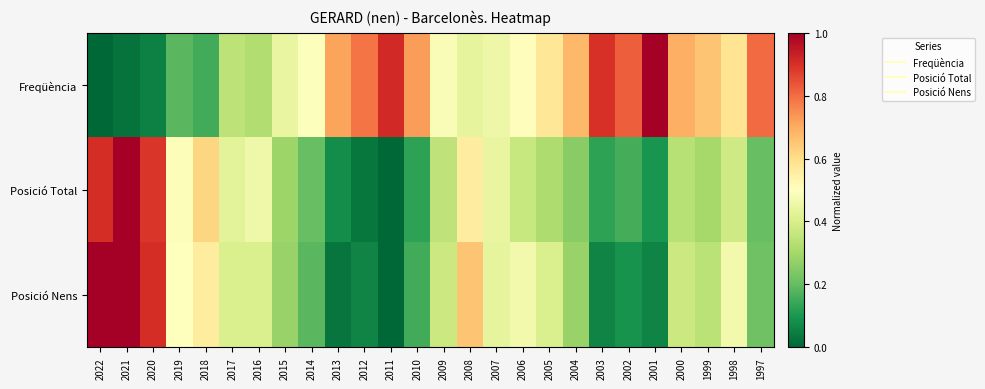

Which series has the widest spread of values?

Freqüència